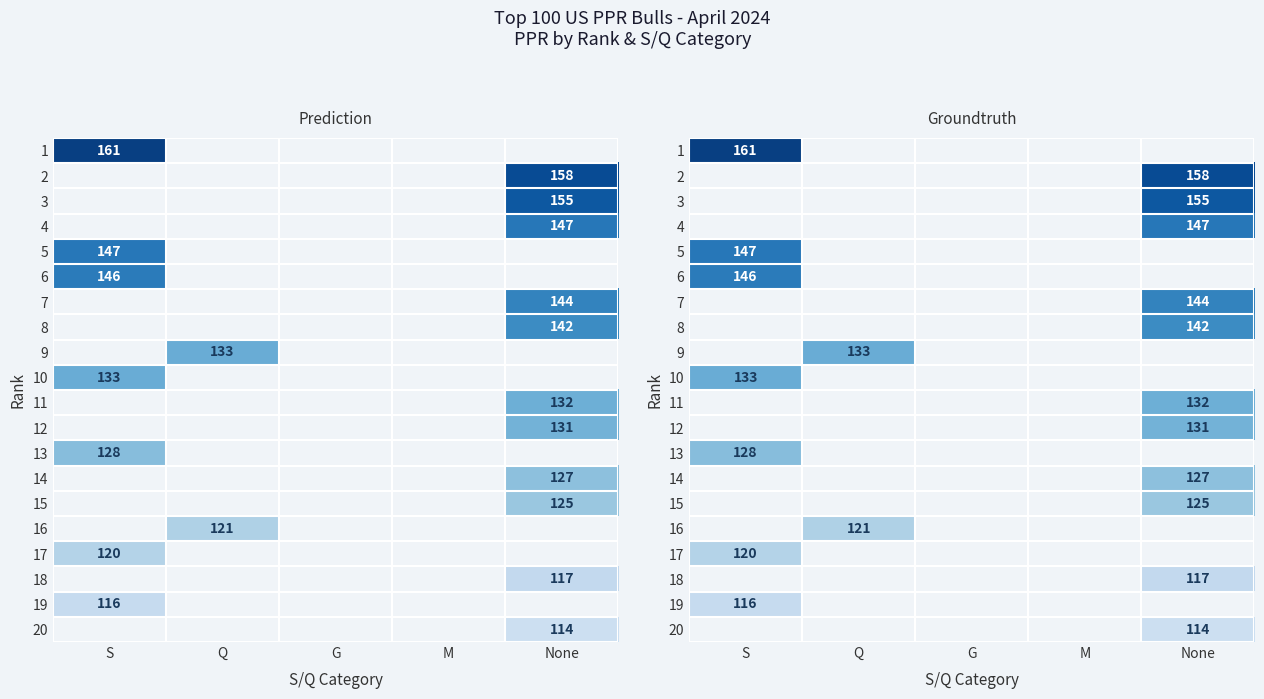

True or false: 8 has a value of 0 at G.

True